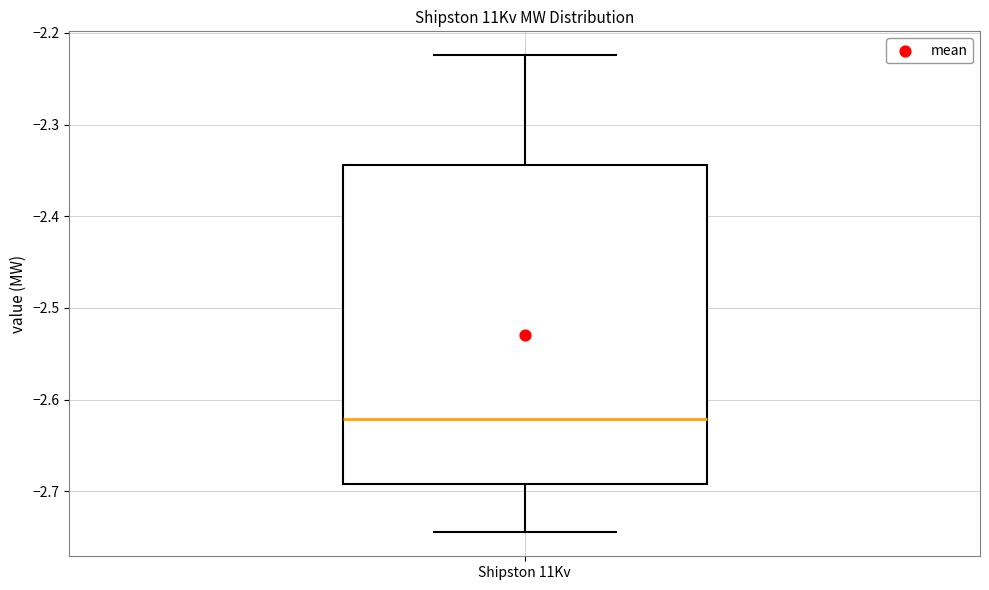

Where is the lower edge of the box for Shipston 11Kv on the y-axis? The values are not printed on the chart, so give them approximately, as read against the axis.

-2.69